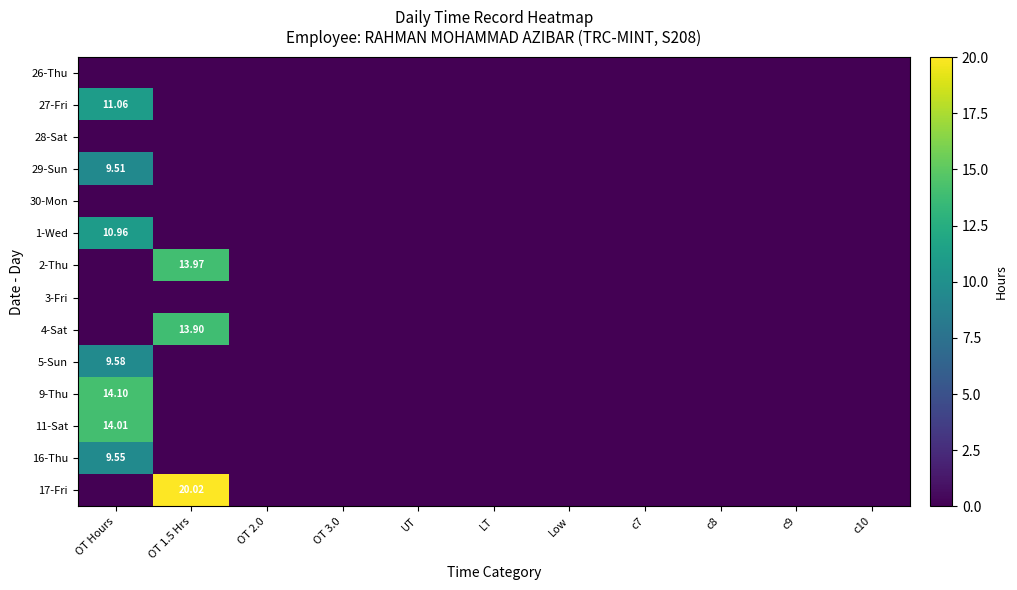

What is the difference between the maximum and minimum values in the 9-Thu series?

14.1